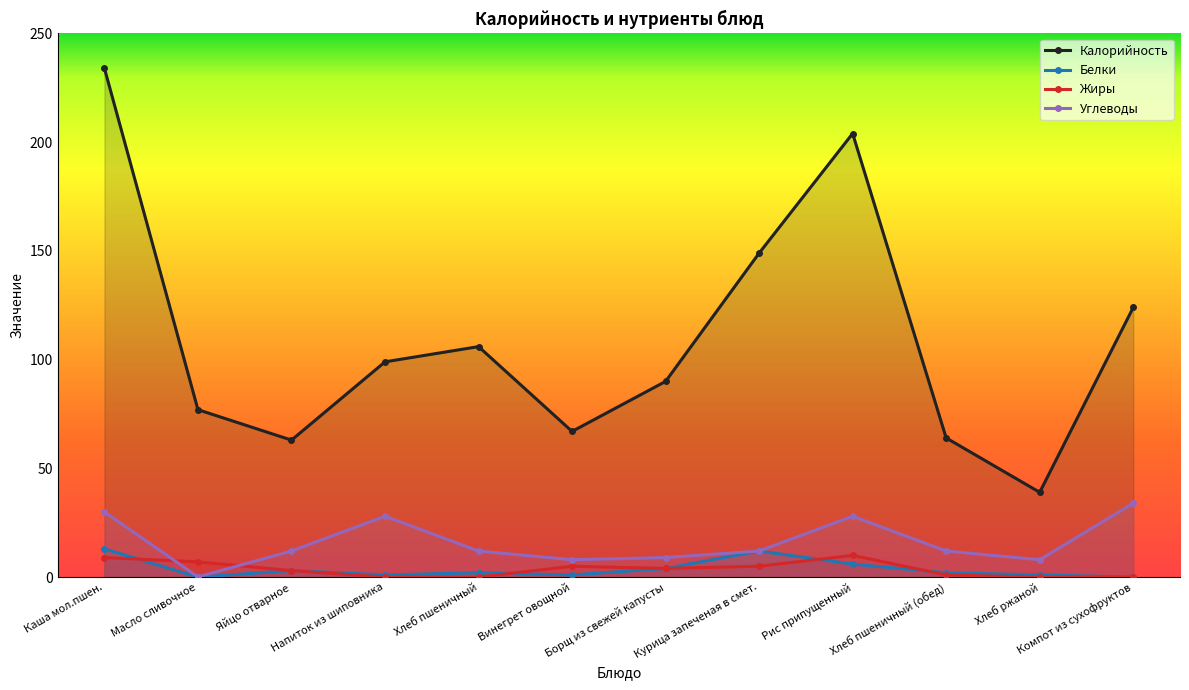

What is the sum of the Жиры values at Курица запеченая в смет. and Хлеб пшеничный?

5.0